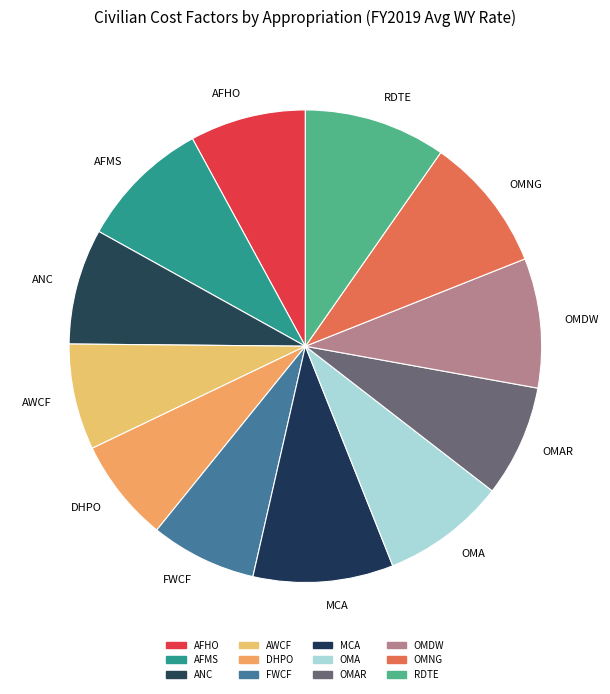

Is there any slice that represents more than half of the pie?

No